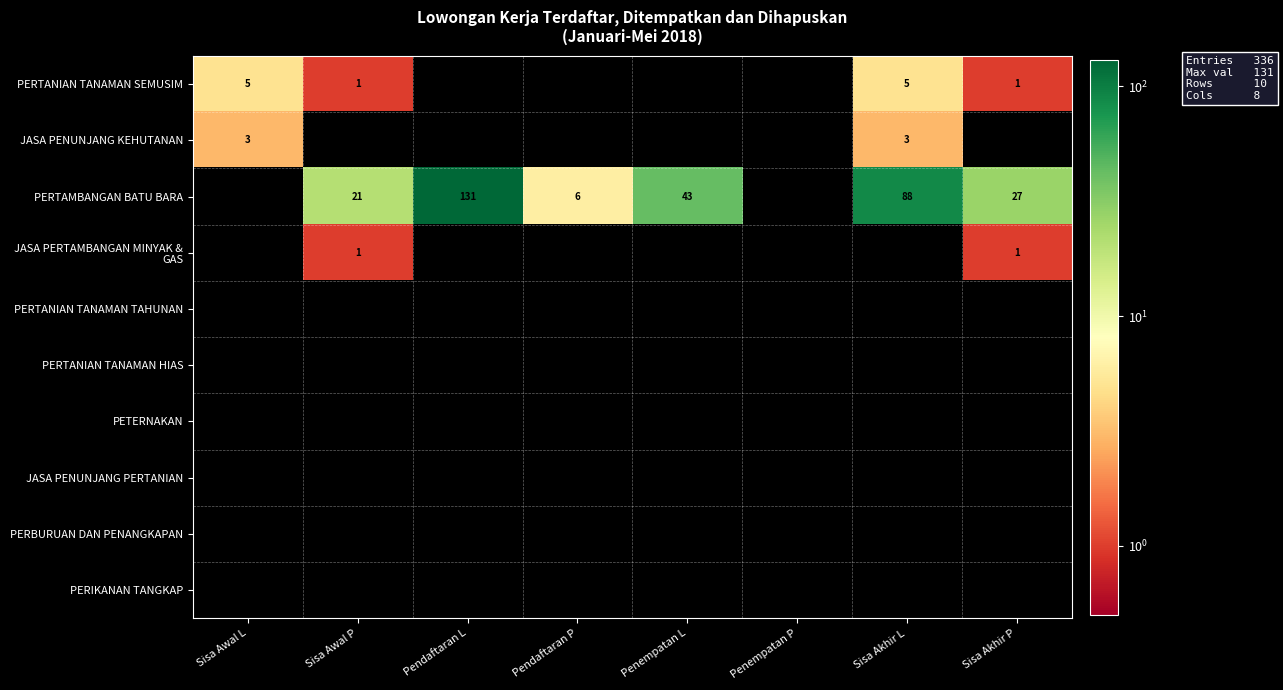

The value of PERTANIAN TANAMAN SEMUSIM at Sisa Awal P is 0. True or false?

False